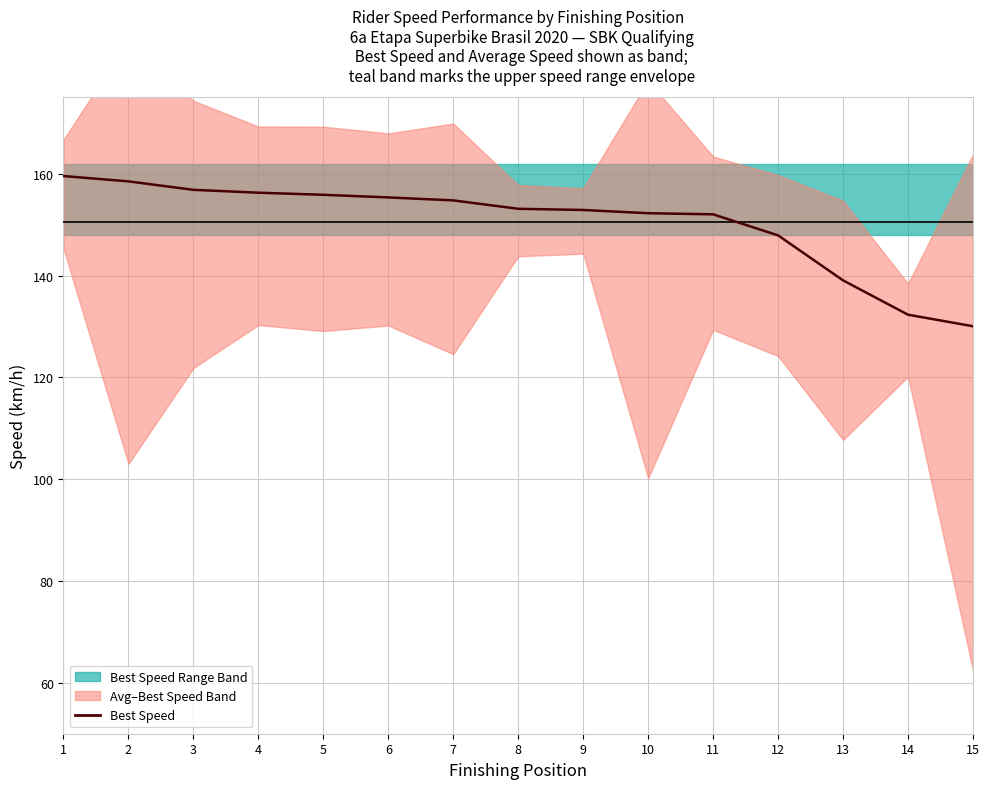

Where does the data first go above 153?

1